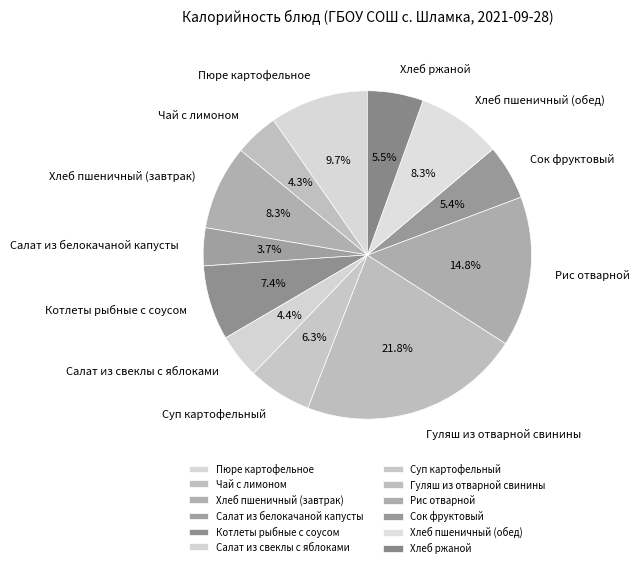

Is it true that Сок фруктовый is 5% of the pie?

True